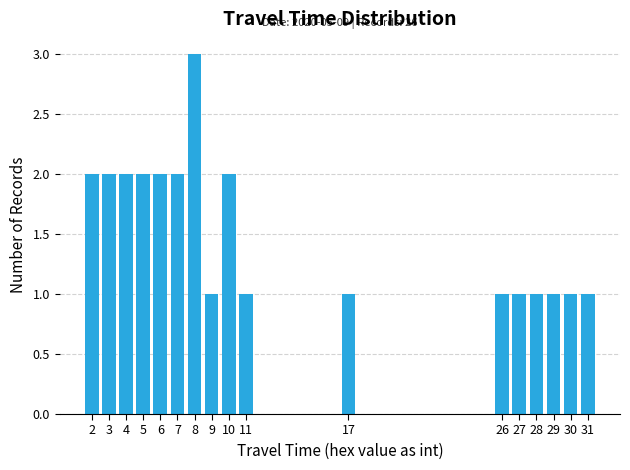

Reading left to right, transcribe all the data shown in this chart.

2=2	3=2	4=2	5=2	6=2	7=2	8=3	9=1	10=2	11=1	17=1	26=1	27=1	28=1	29=1	30=1	31=1